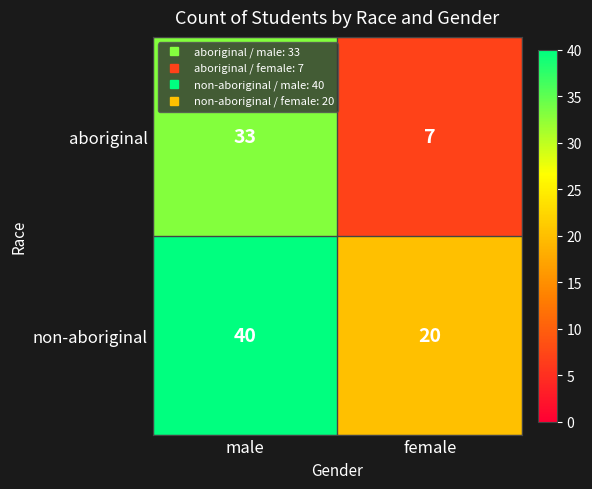

What is the difference between the maximum and minimum values in the aboriginal series?

26